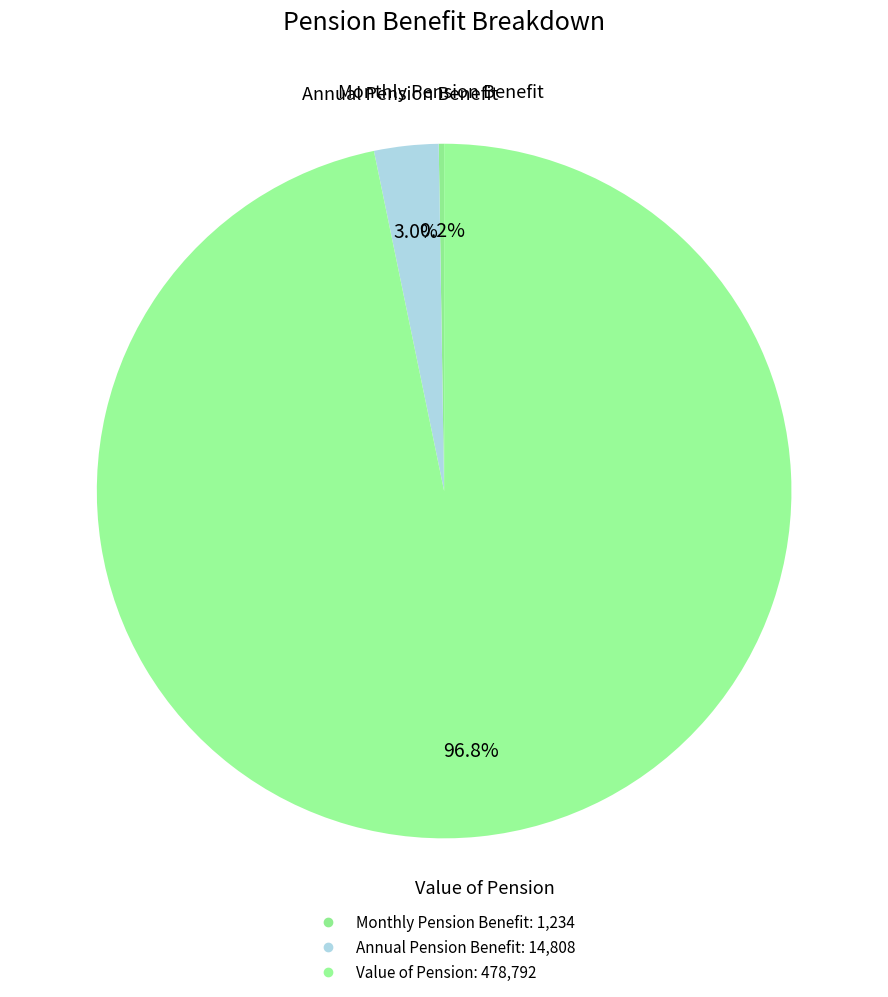

Which category has the smallest portion of the pie?

Monthly Pension Benefit